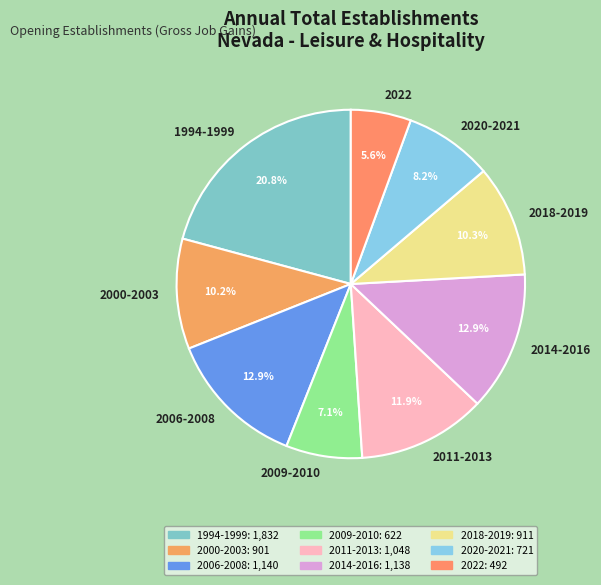

Is there a majority slice in this chart?

No